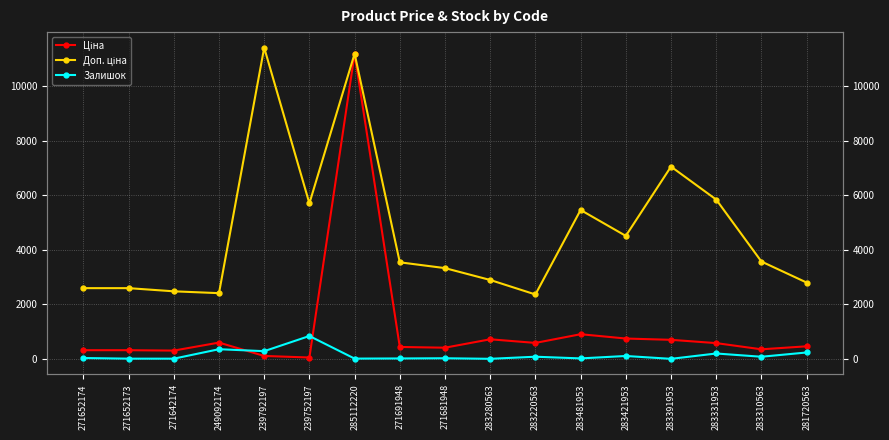

The value of Ціна at 285112220 is 7233.8. True or false?

False